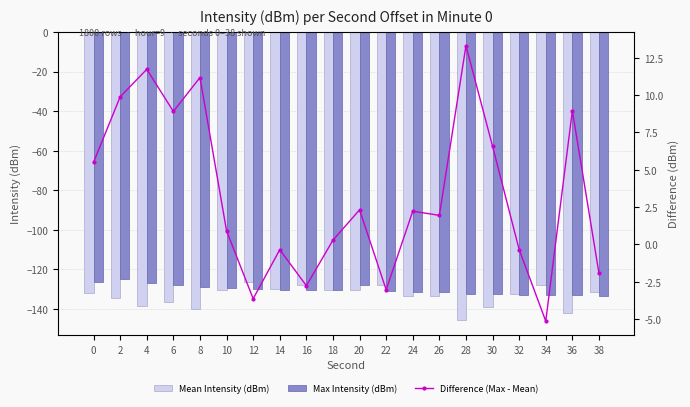

What value does the Difference (Max - Mean) series have at 28?

13.3